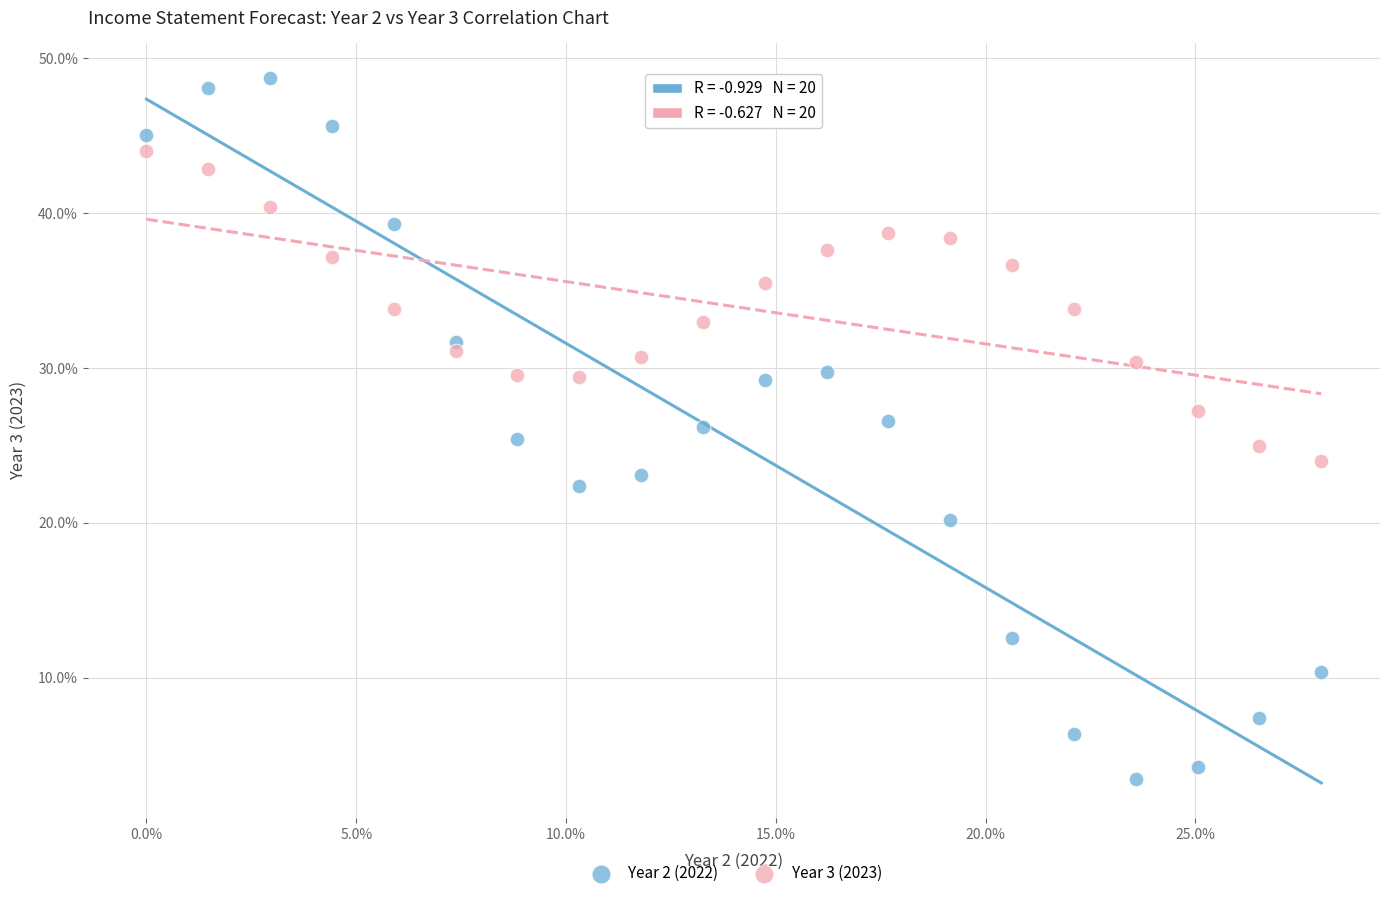

What are all the series names shown in the legend?

Year 2 (2022), Year 3 (2023)